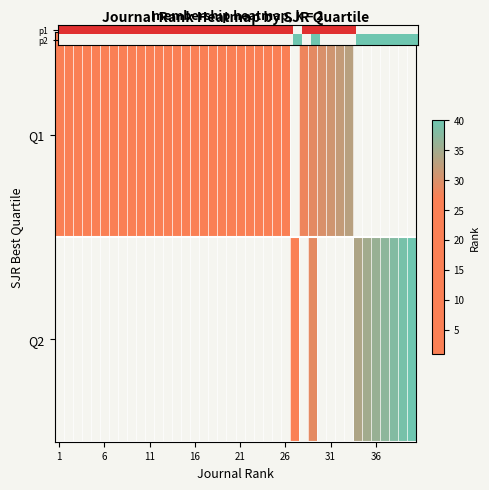

How many values in p1 are above zero?

32